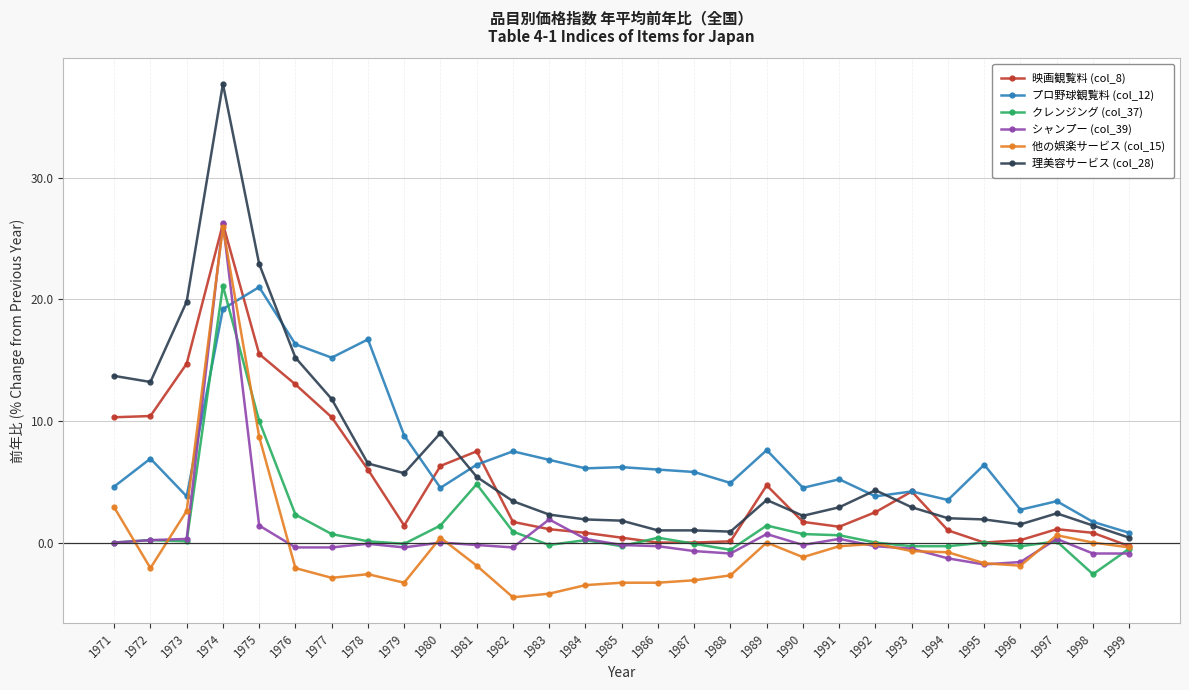

Is the value of シャンプー (col_39) at 1971 greater than the value of 理美容サービス (col_28) at 1991?

No